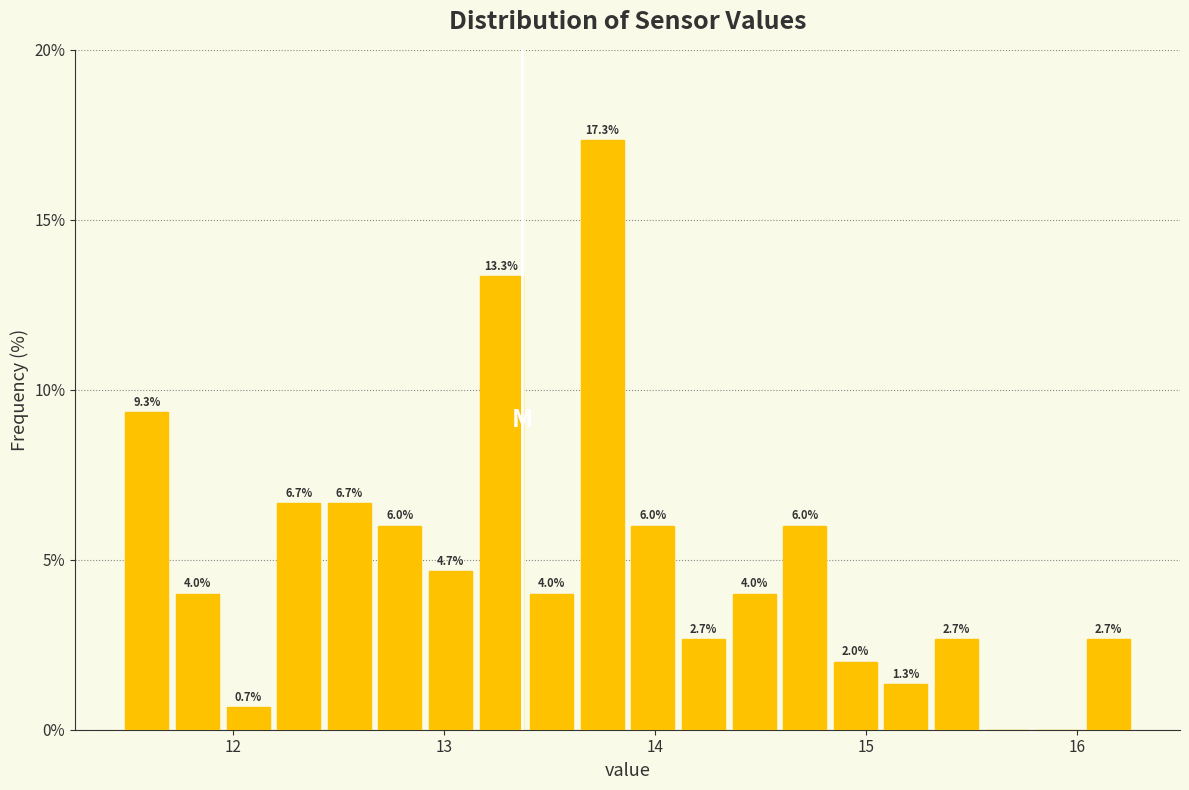

Around what value on the x-axis is the tallest bar? Give the approximate position of its centre, as read against the axis.

13.8